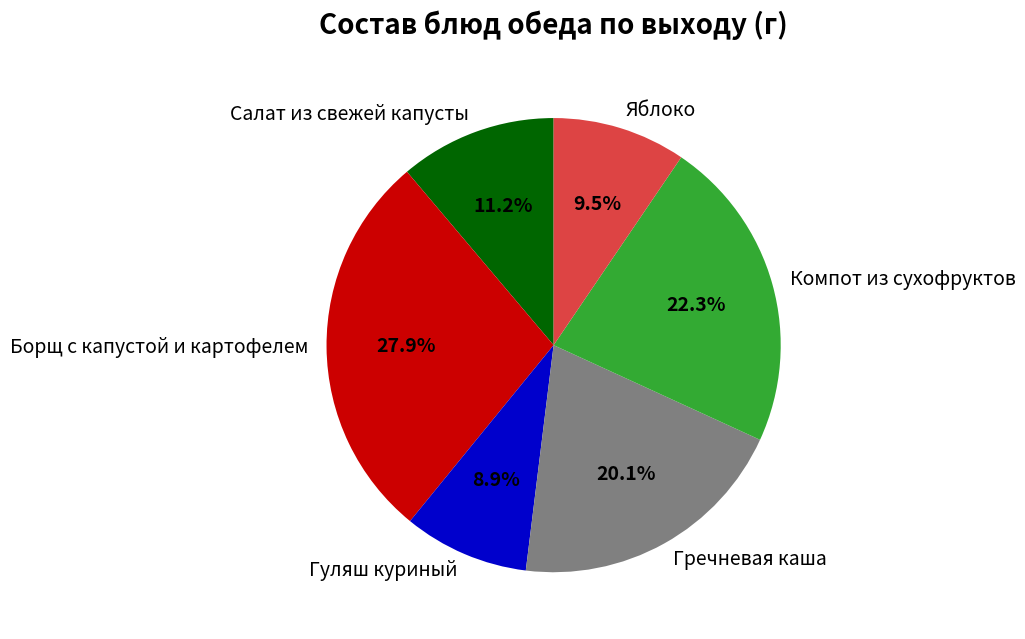

To the nearest percent, what is the difference between the Гуляш куриный and Яблоко slice percentages?

1%